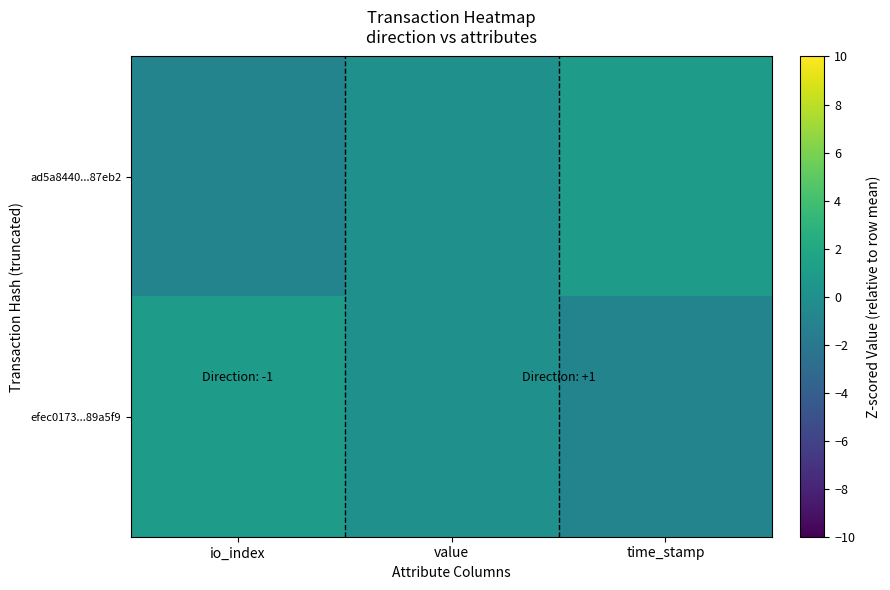

Which has a higher value, value or time_stamp?

time_stamp